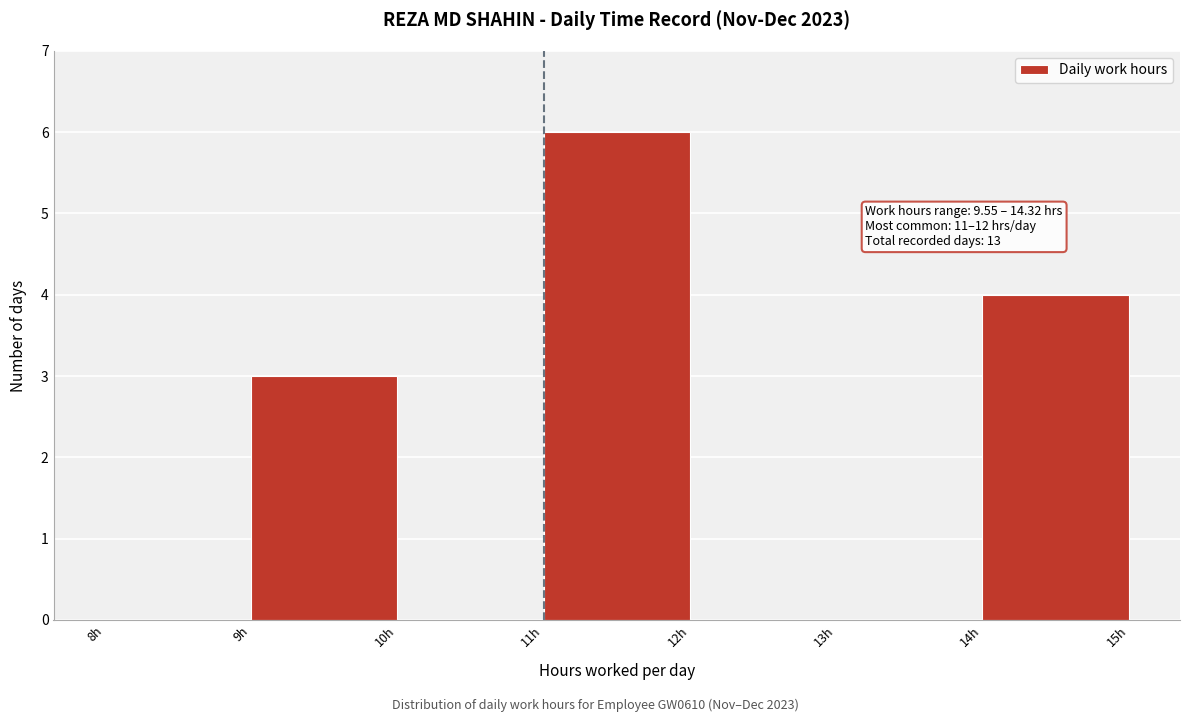

Over which range of the x-axis is the bar tallest?

11 to 12